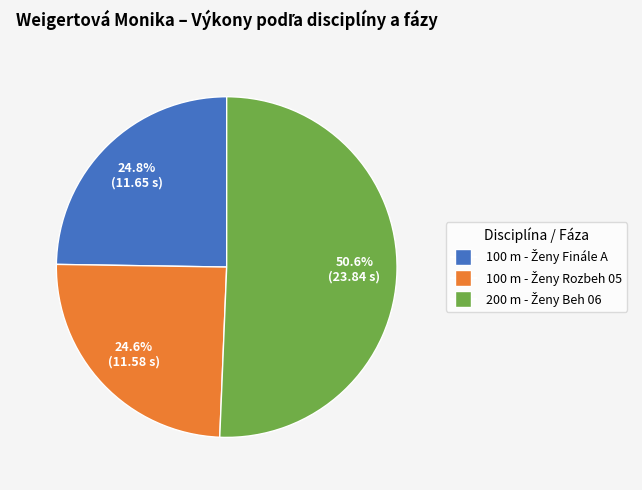

Is there any slice that represents more than half of the pie?

Yes